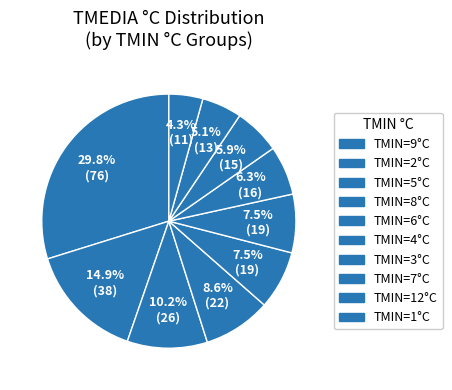

How many segments does this pie chart have?

10